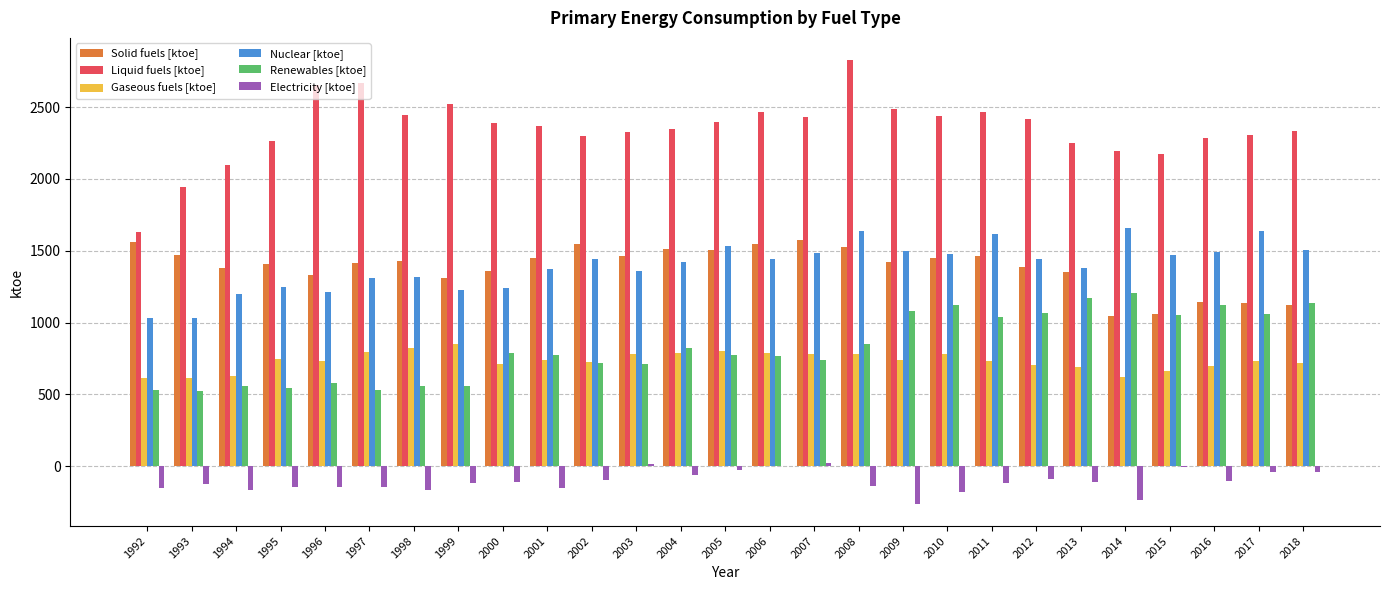

What value does the Renewables [ktoe] series have at 1997?

529.4